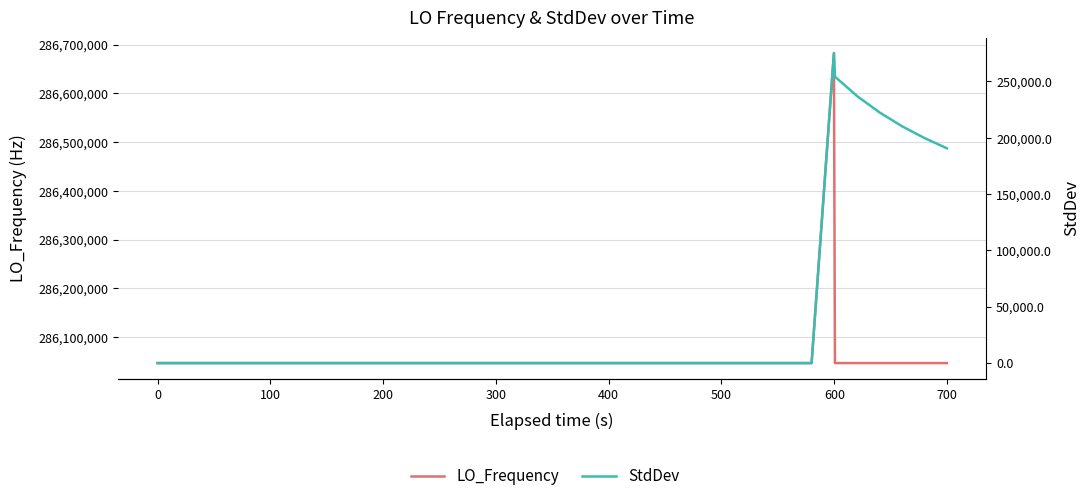

Does the chart have visible grid lines?

Yes